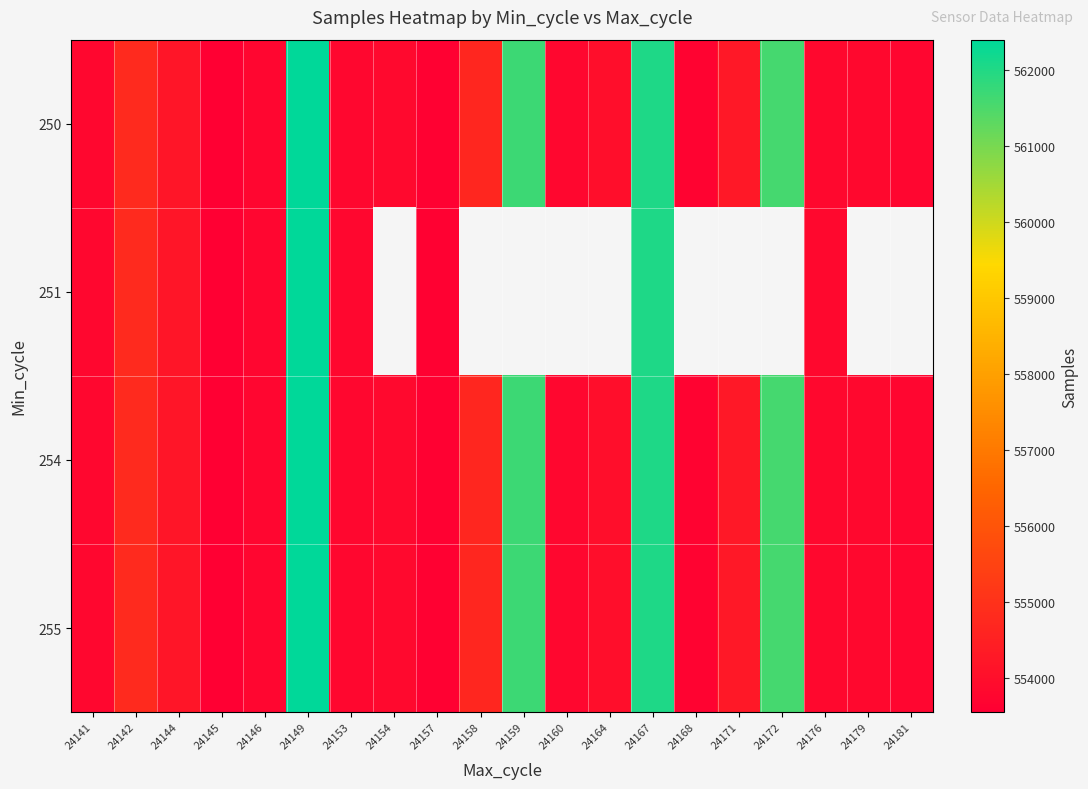

What is the highest value of the 255 series?

562404.0